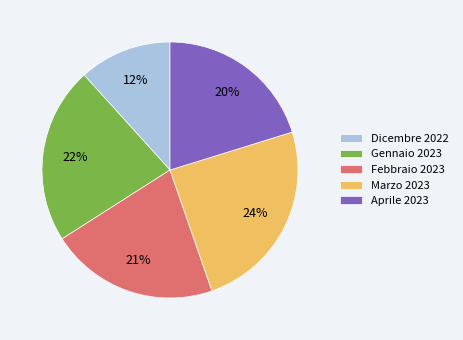

What is the largest slice in the pie chart?

Marzo 2023